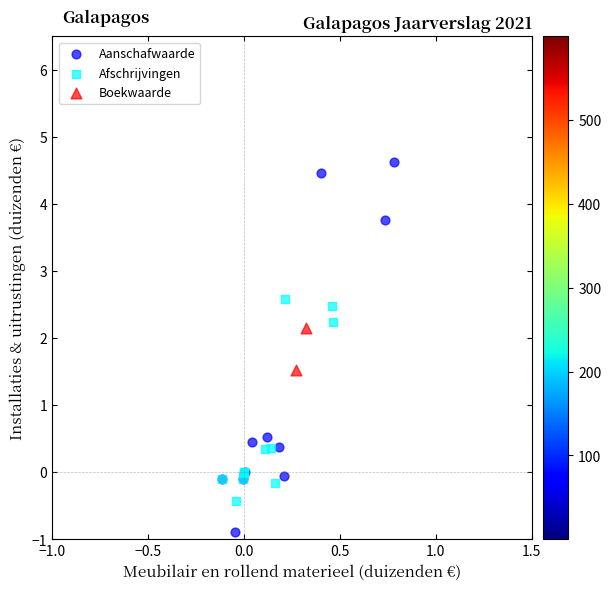

Which series contains the highest Y value?

Aanschafwaarde